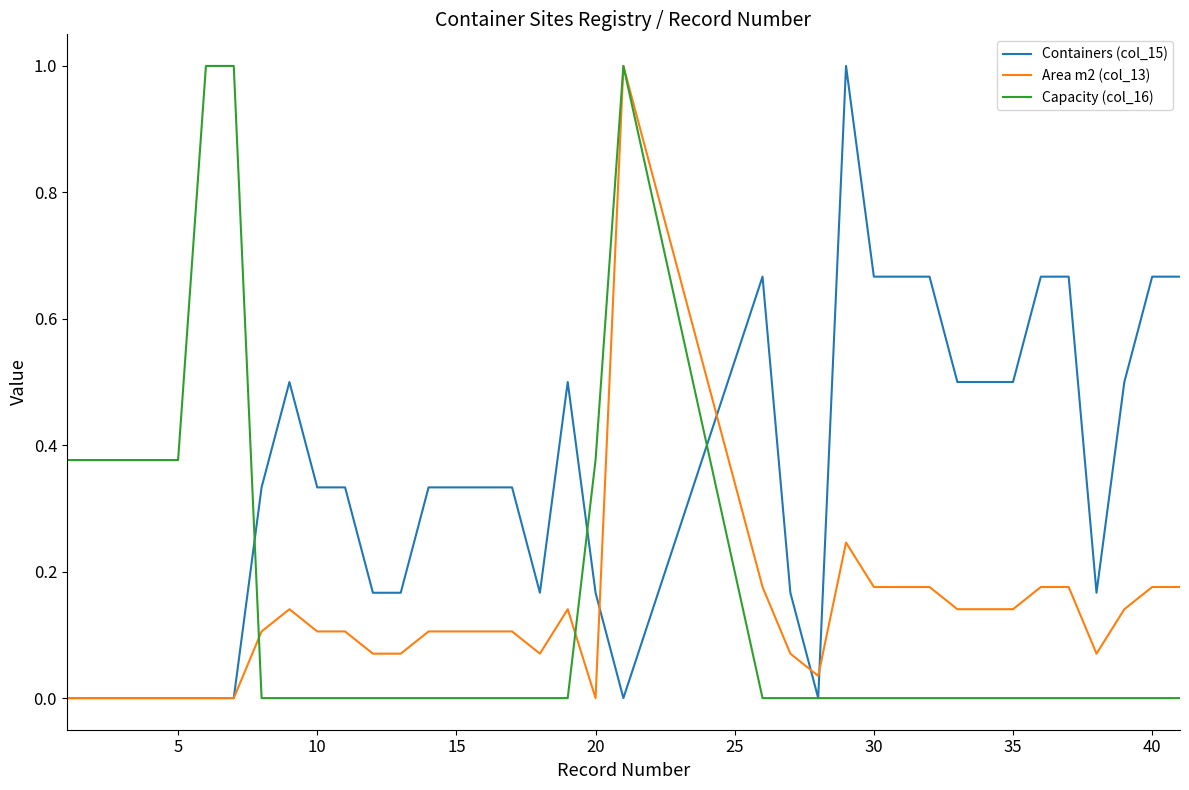

What is the highest value of the Containers (col_15) series?

1.0